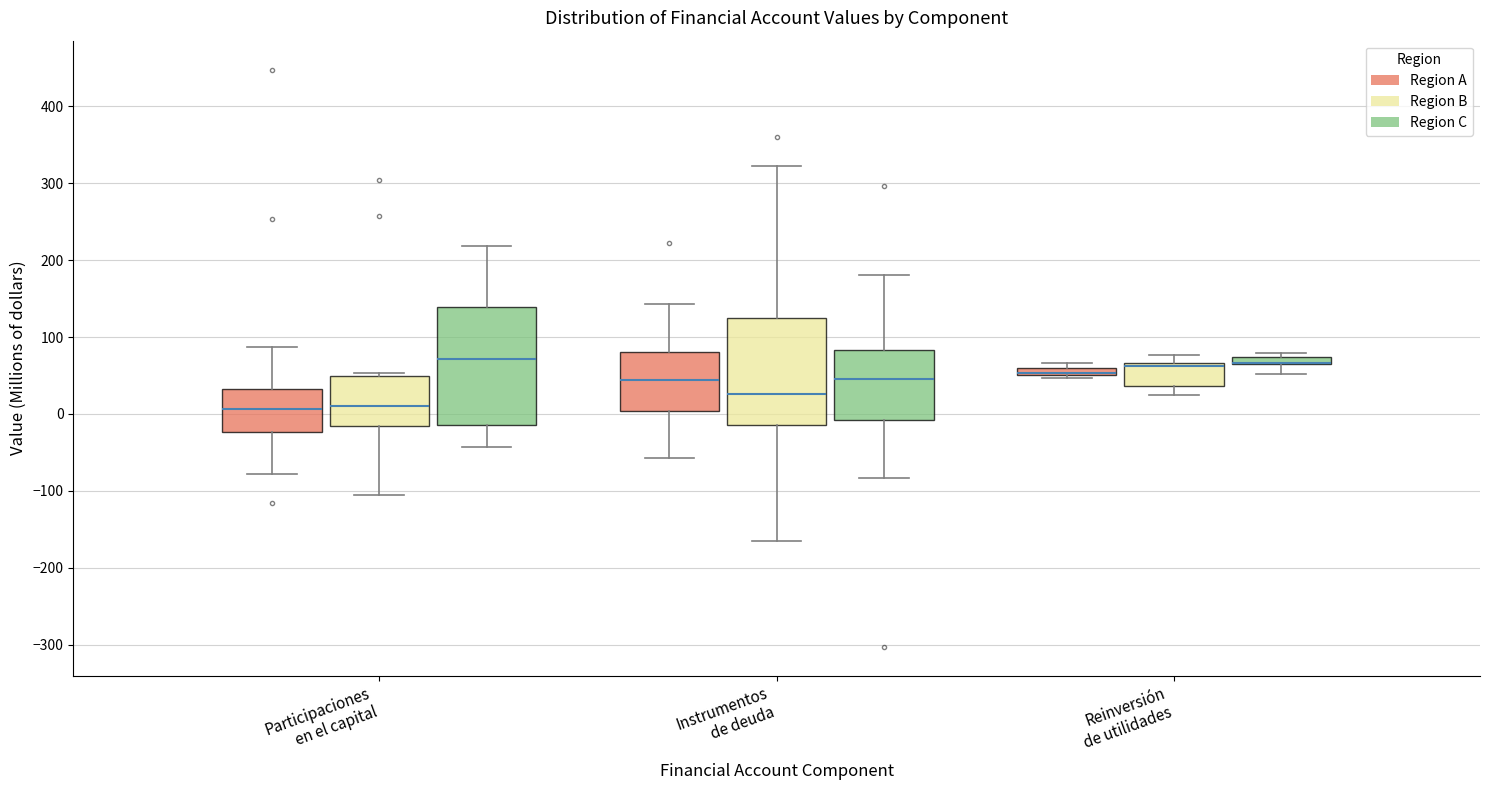

Where does the lower whisker of the box for Participaciones en el capital (Region B) end on the y-axis? The values are not printed on the chart, so give them approximately, as read against the axis.

-110